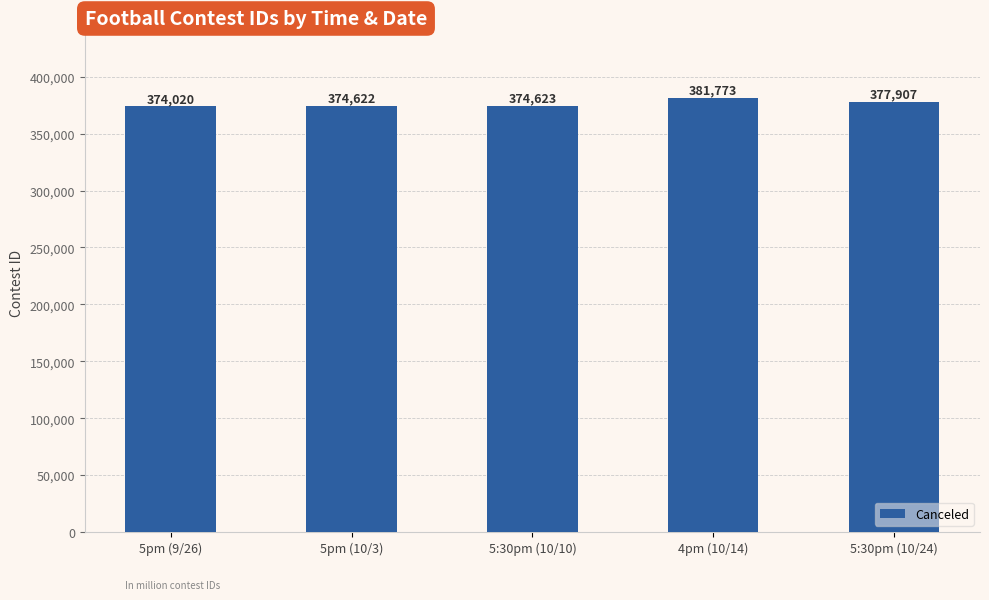

What is the smallest value displayed?

374020